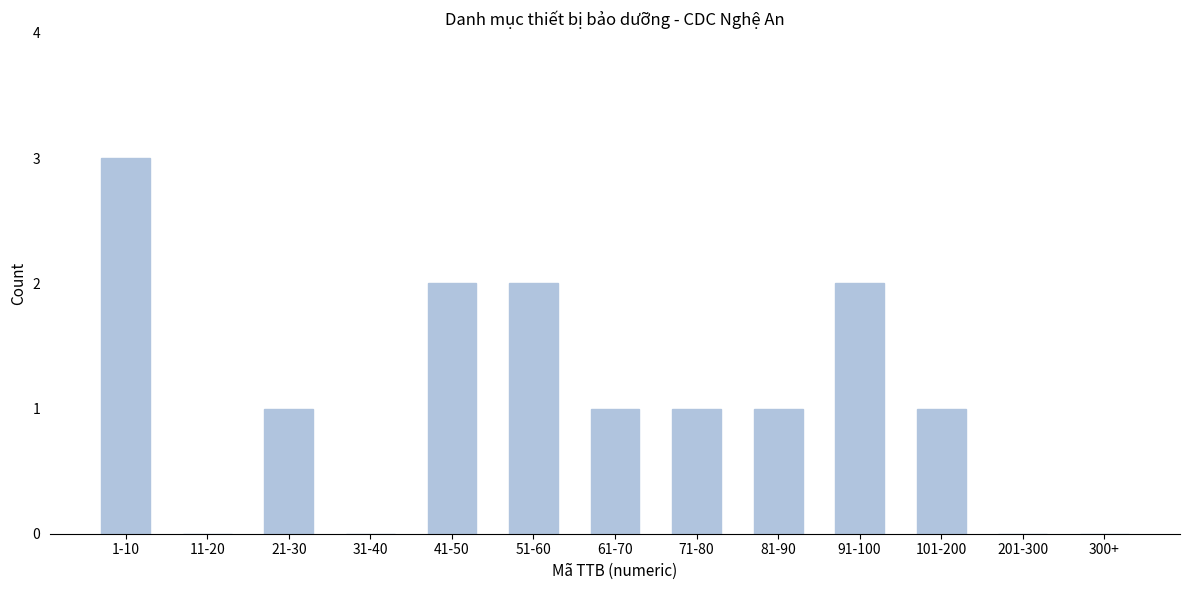

Reading left to right, what are all the values shown in this chart?

1-10=3	11-20=0	21-30=1	31-40=0	41-50=2	51-60=2	61-70=1	71-80=1	81-90=1	91-100=2	101-200=1	201-300=0	300+=0